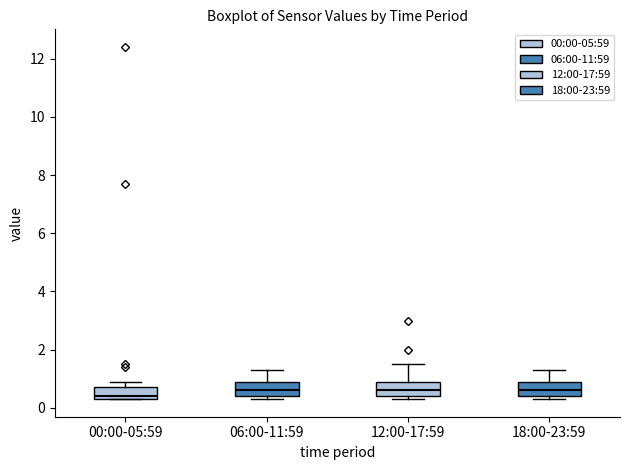

Where does the upper whisker of the box for 12:00-17:59 end on the y-axis? The values are not printed on the chart, so give them approximately, as read against the axis.

1.6